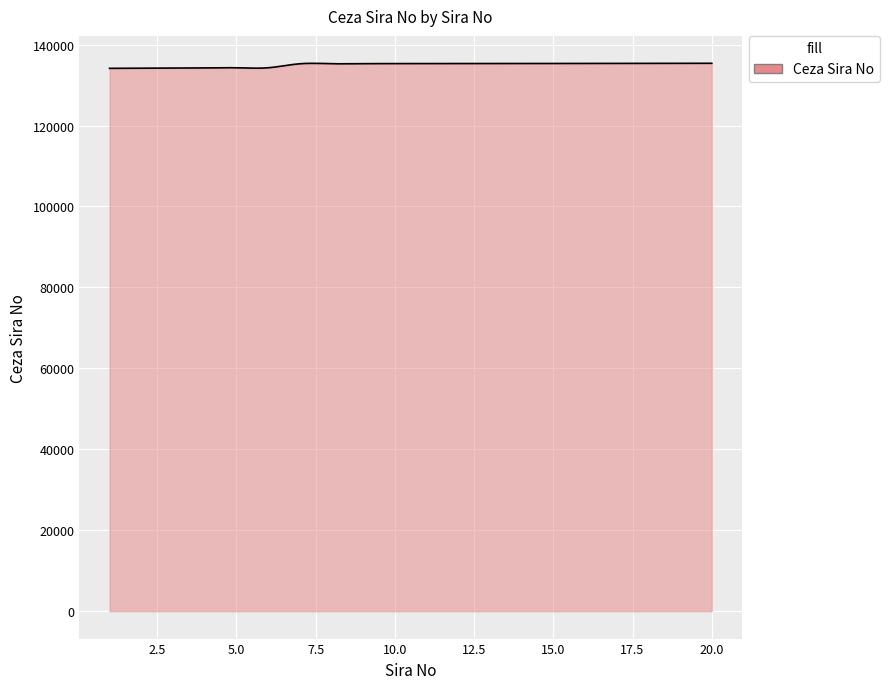

True or false: there are more than 2 points higher than both neighbors.

True